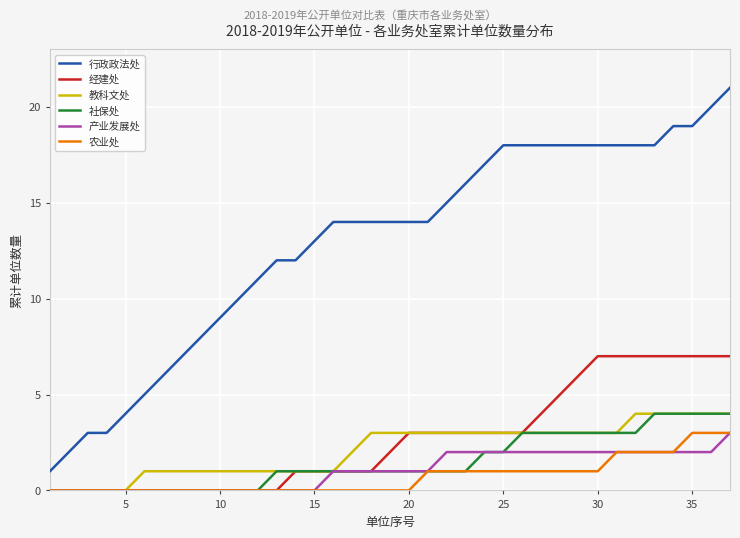

What is the maximum value shown in the chart?

21